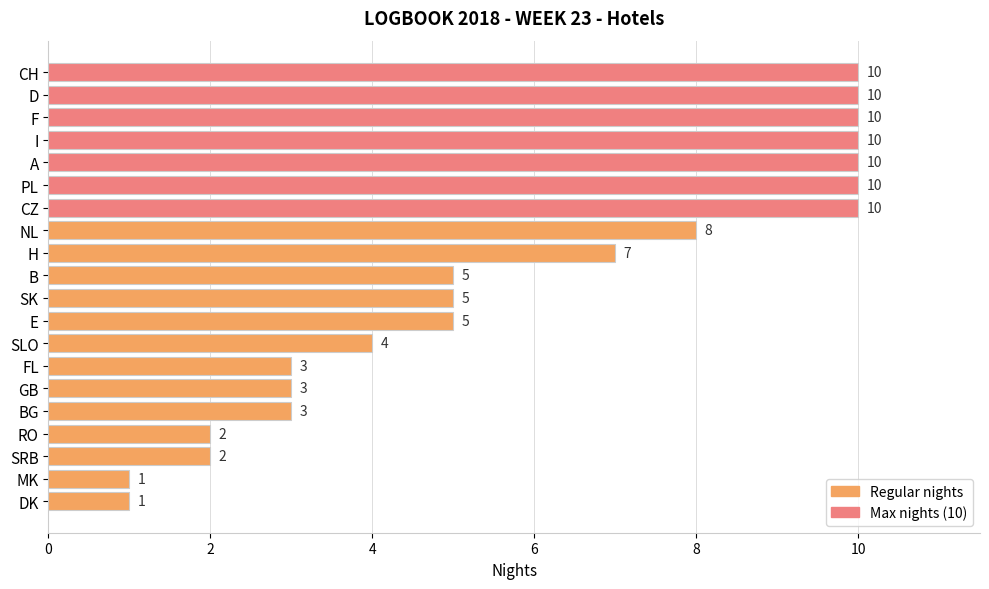

What is the label of the 16th bar from the top?

BG